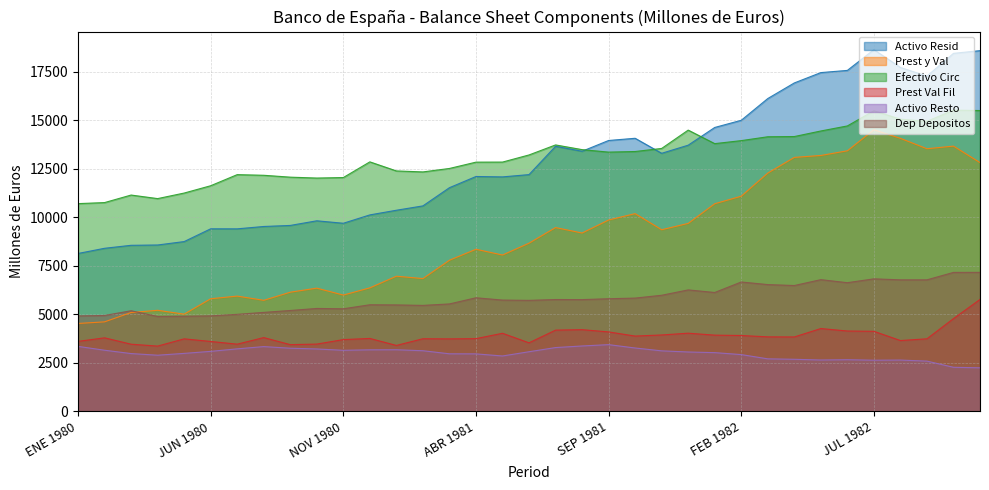

At FEB 1980, list the series in order from largest to smallest.

Efectivo Circ, Activo Resid, Dep Depositos, Prest y Val, Prest Val Fil, Activo Resto